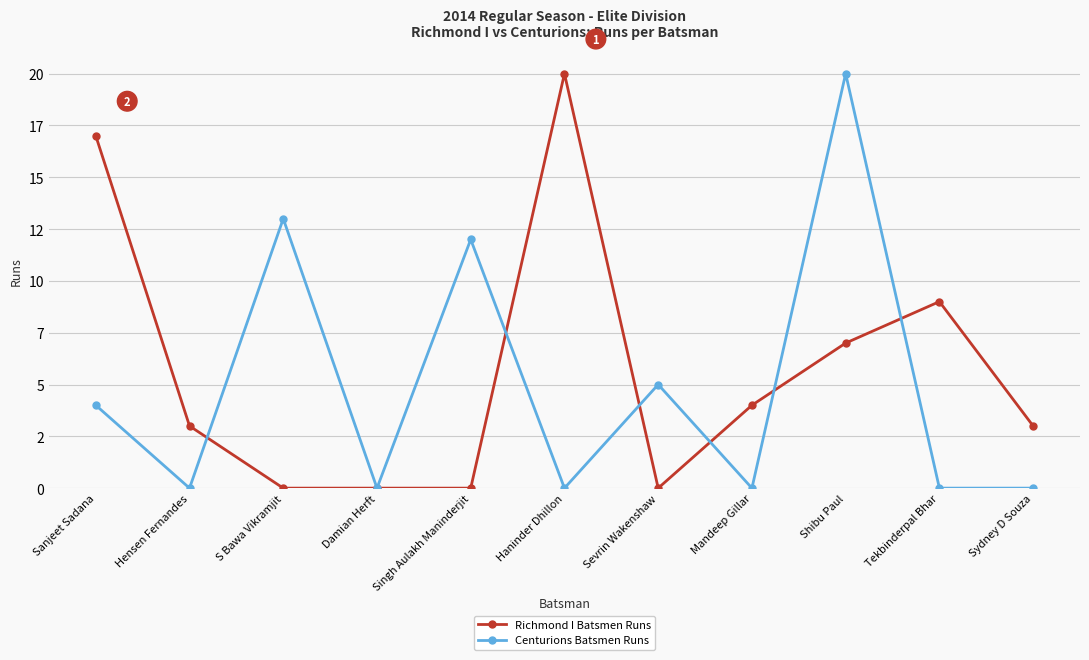

What position from the right is Sanjeet Sadana?

11